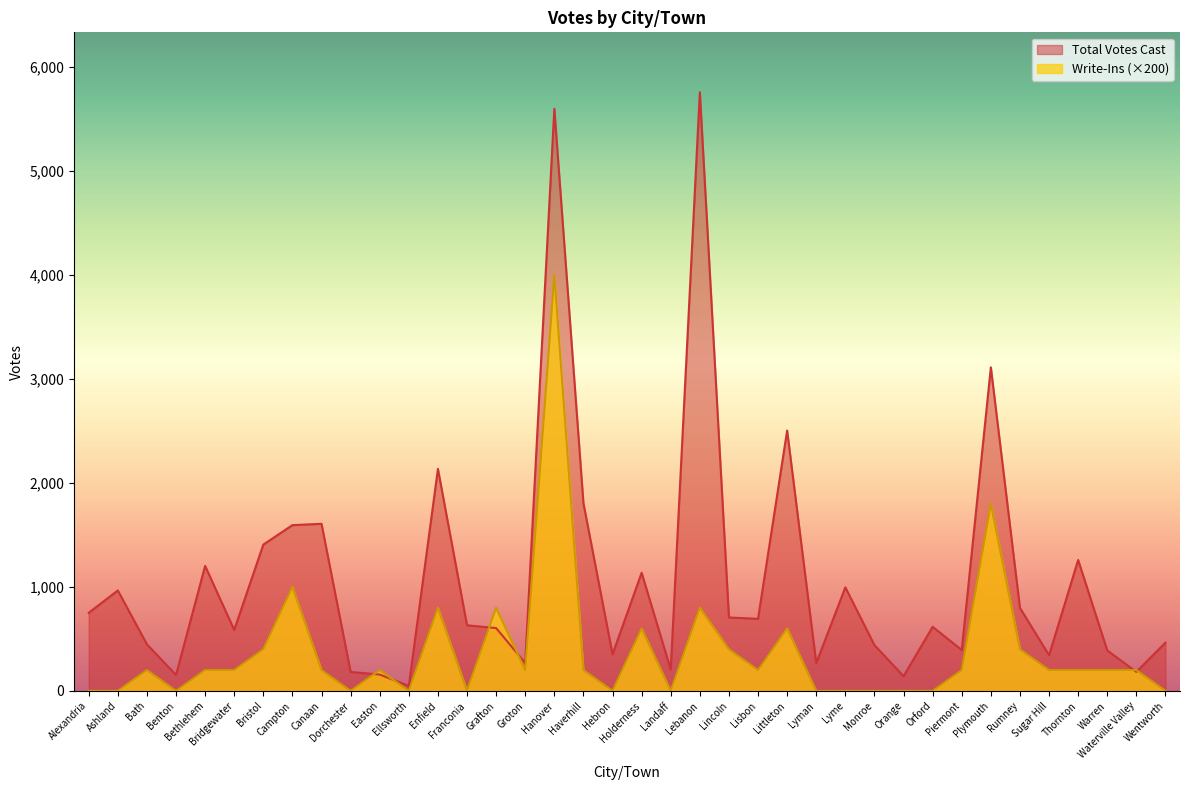

How many values in the Total Votes Cast series exceed 631?

18